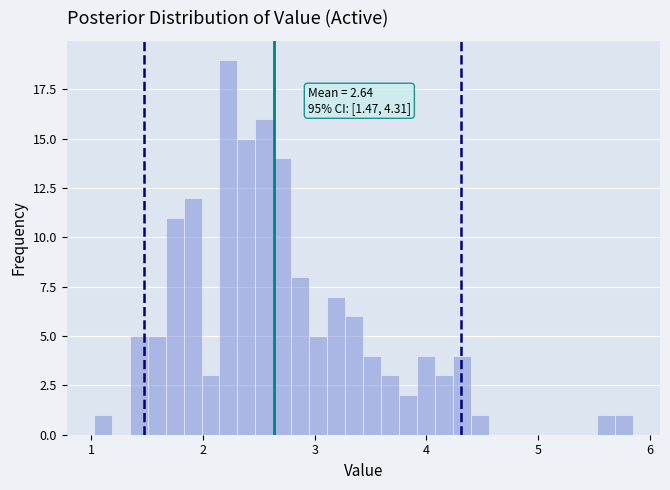

Read against the x-axis, roughly where is the centre of the tallest bar?

2.2